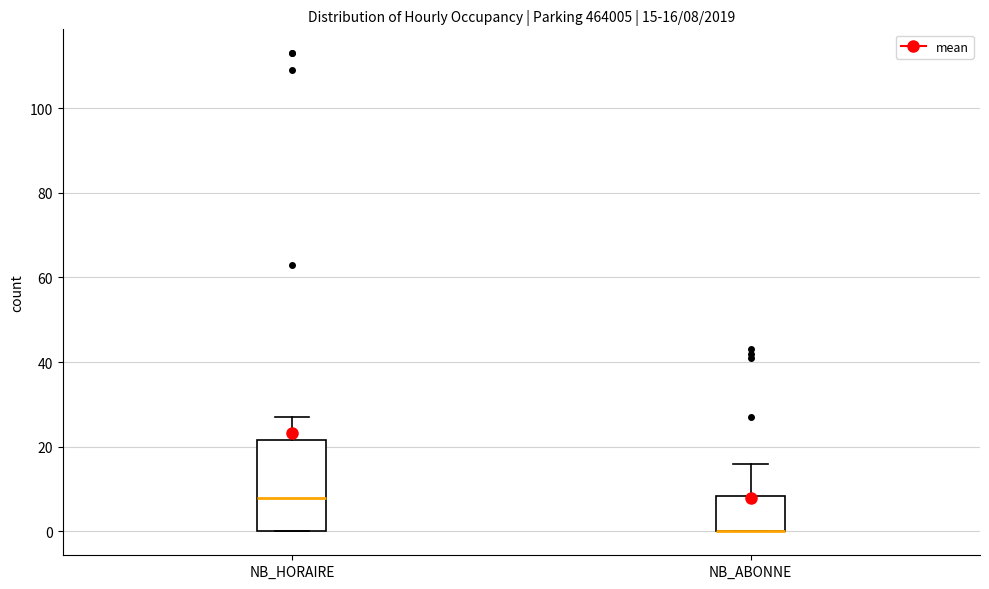

Comparing the boxes themselves (not the whiskers), which one is the tallest?

NB_HORAIRE